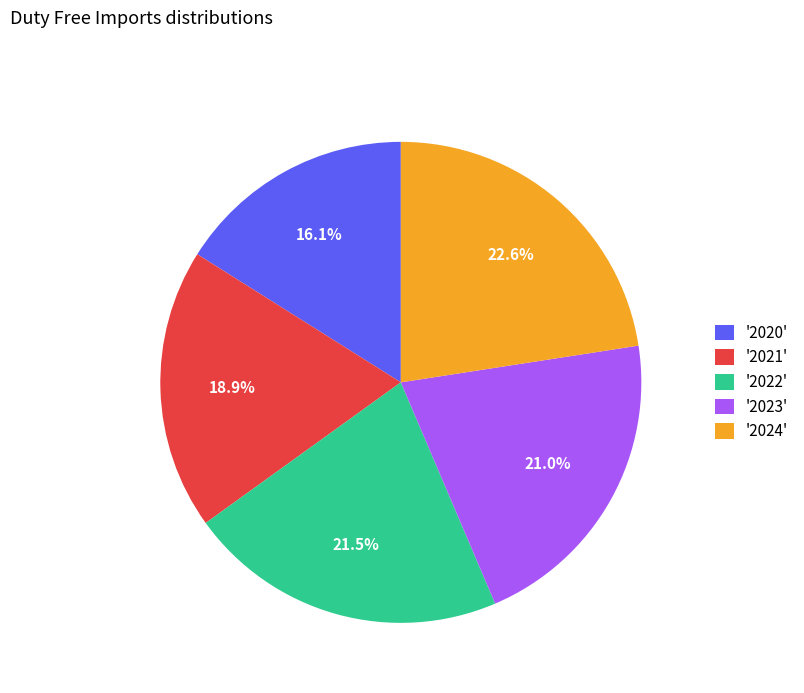

What is the ratio of the value at '2021' to the value at '2022'?

0.9